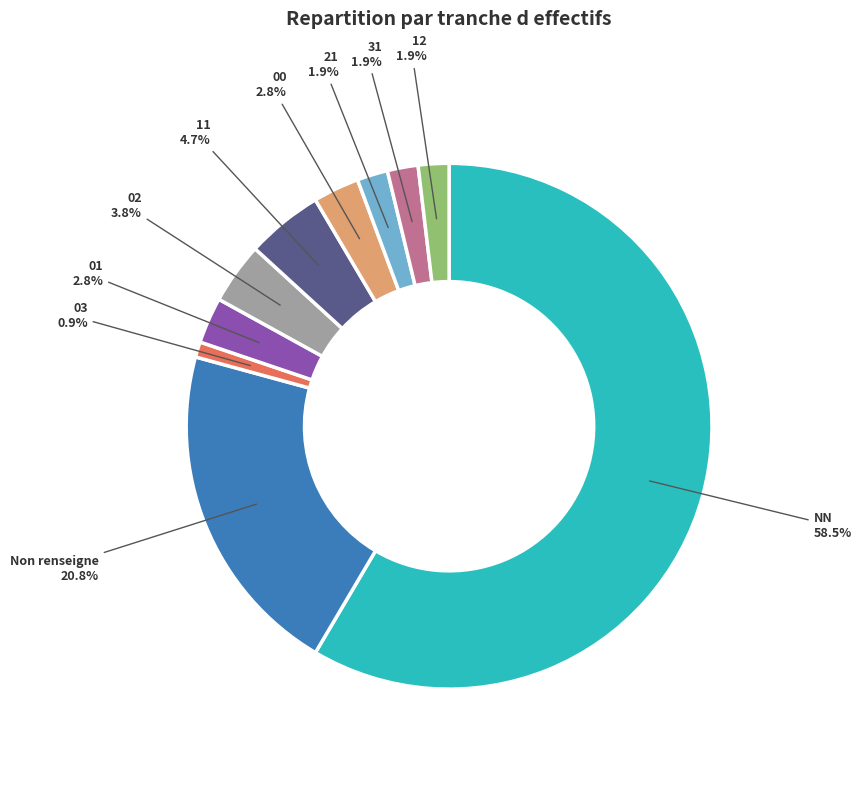

What is the largest slice in the pie chart?

NN